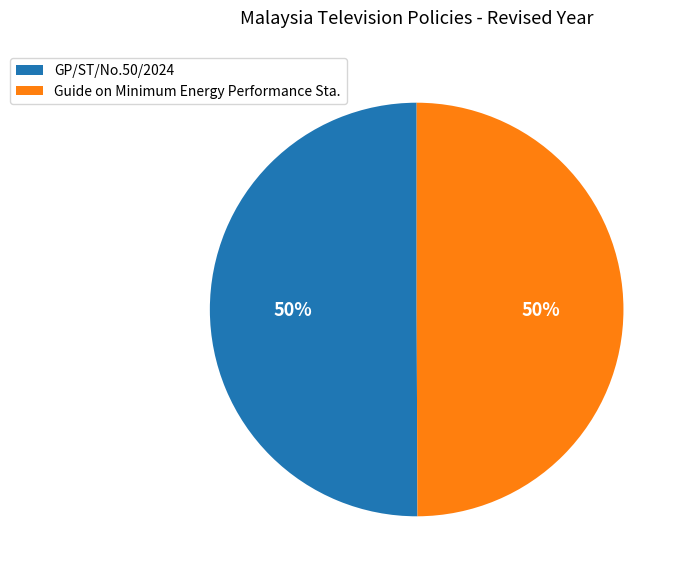

Is it true that GP/ST/No.50/2024 is 41% of the pie?

False